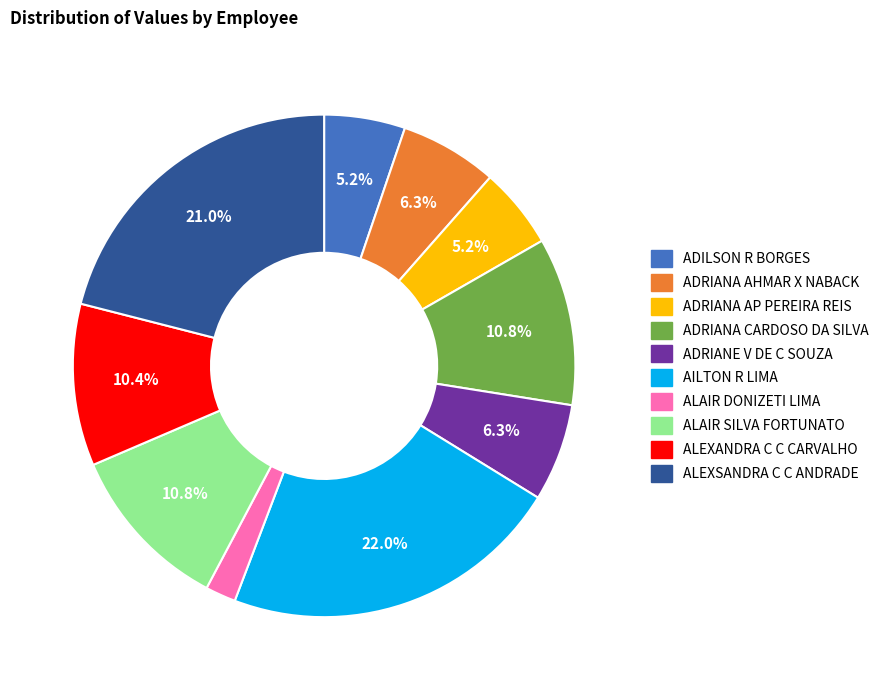

Between AILTON R LIMA and ALEXANDRA C C CARVALHO, which is larger?

AILTON R LIMA